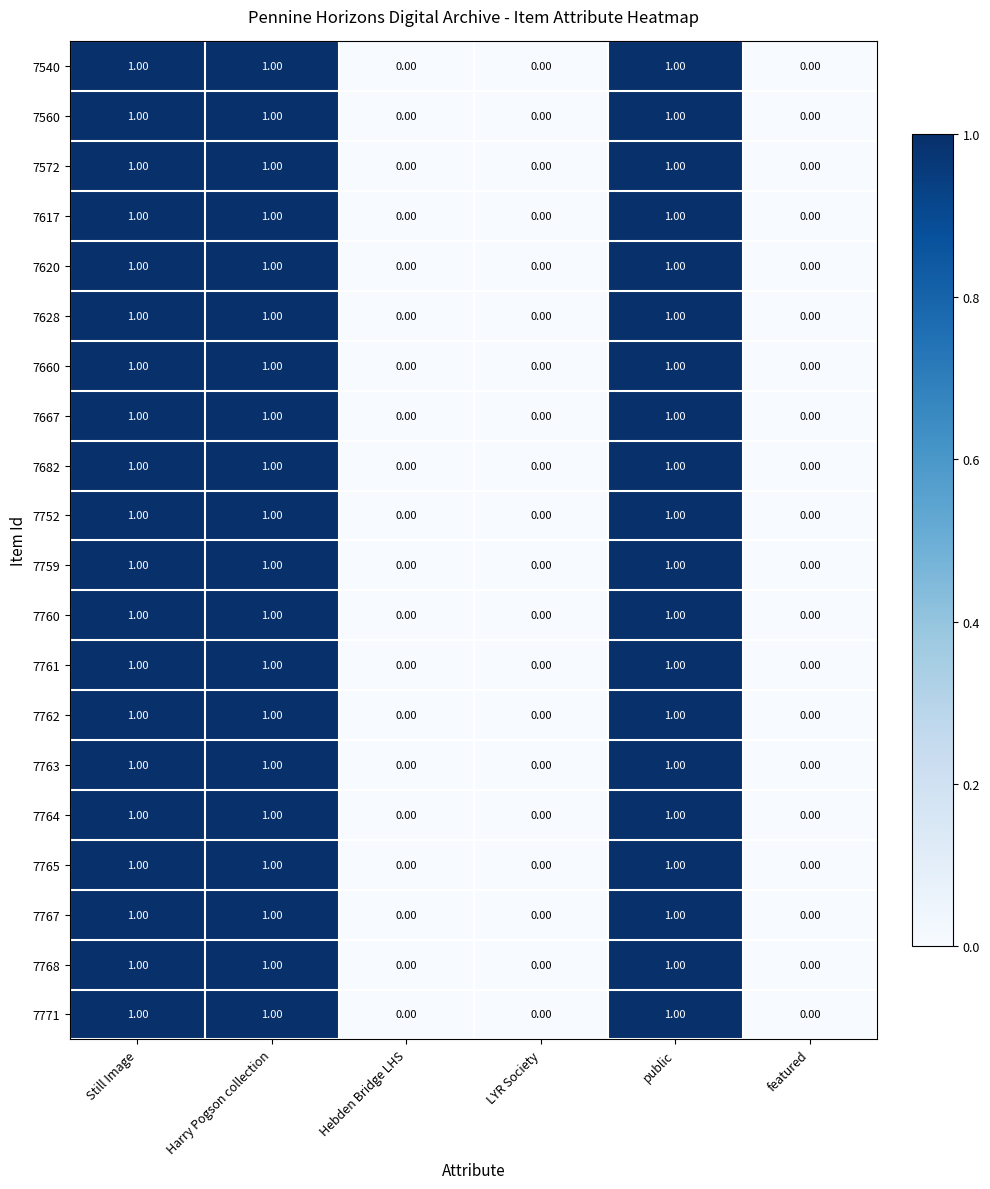

What is the total value across all series at Still Image?

20